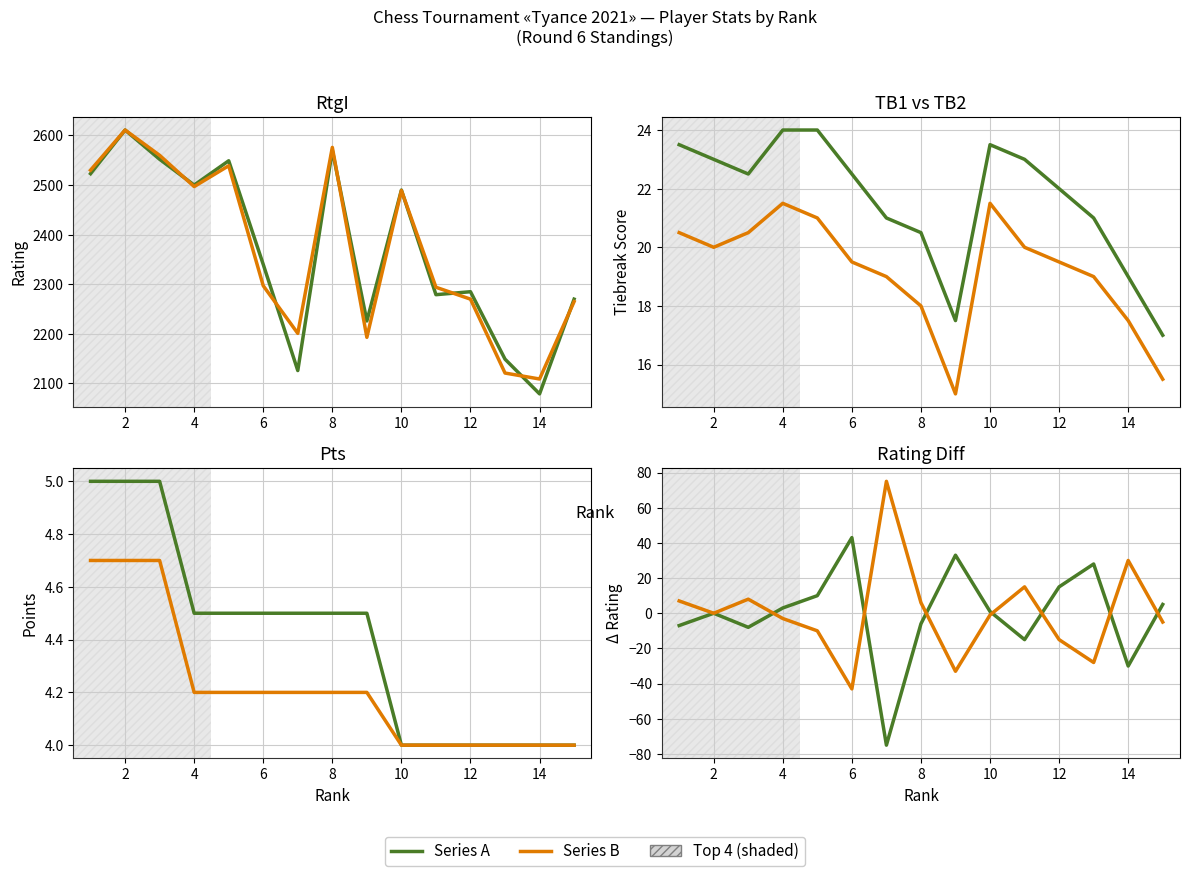

What is the greatest value displayed?

2611.0